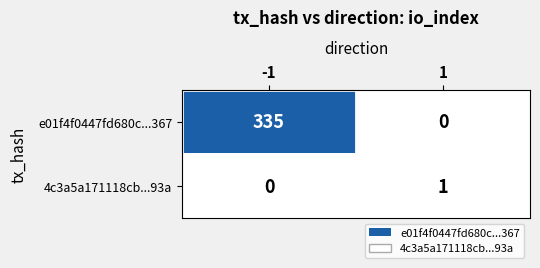

At -1, list the series in order from largest to smallest.

e01f4f0447fd680c...367, 4c3a5a171118cb...93a